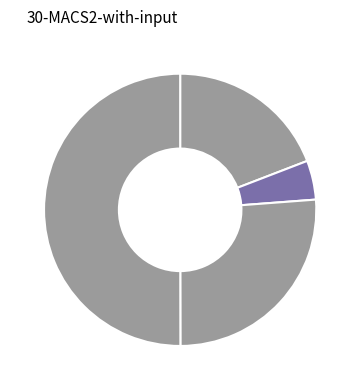

How many segments does this pie chart have?

4